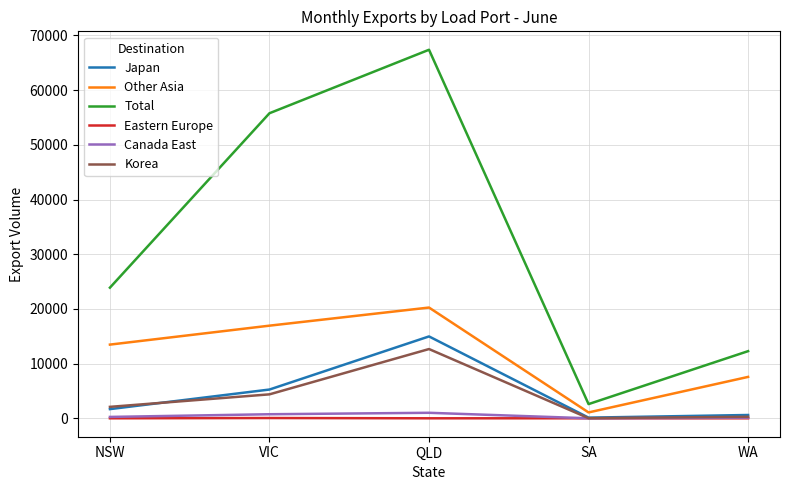

Is the value of Total at QLD greater than the value of Other Asia at WA?

Yes